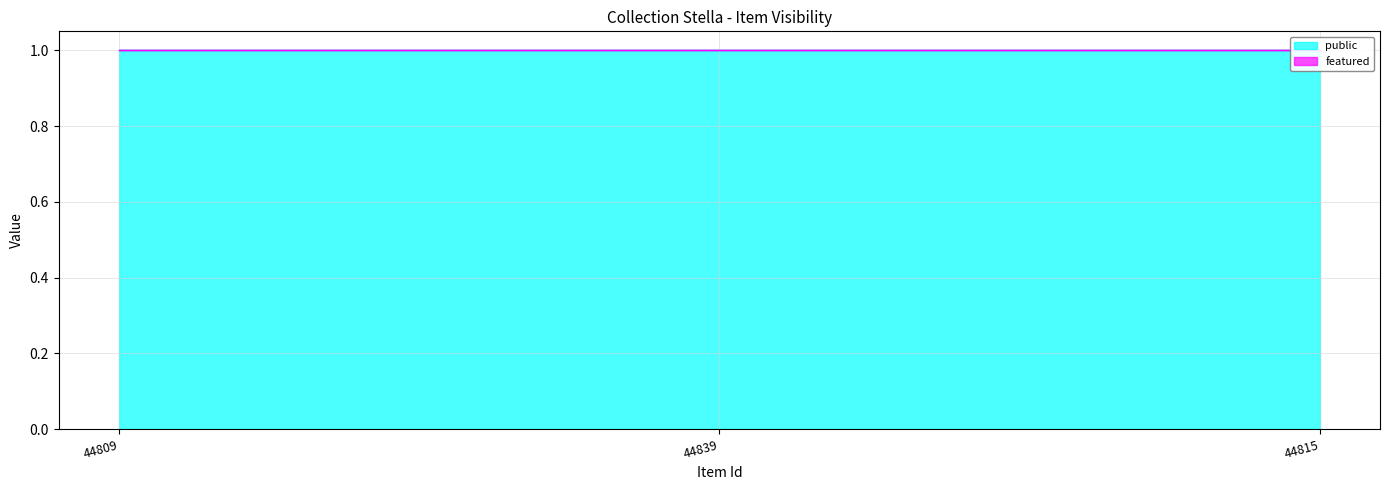

Rank the categories by featured value from highest to lowest.

44809, 44839, 44815